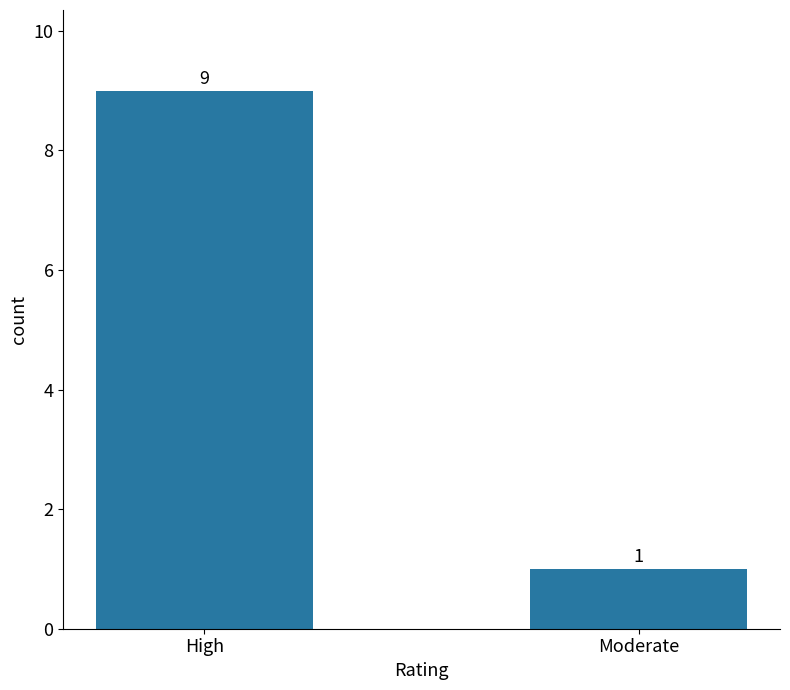

Rank the categories by value from highest to lowest.

High, Moderate